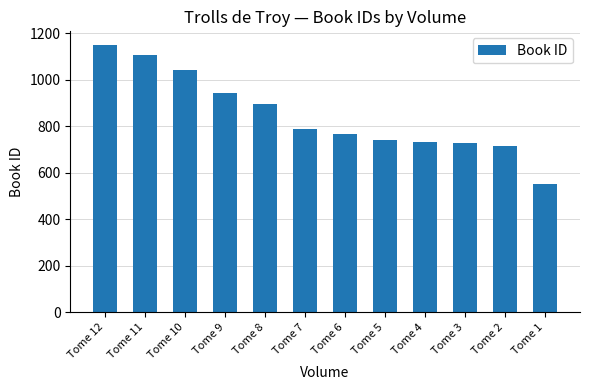

At which category does the chart reach its minimum across all series?

Tome 1